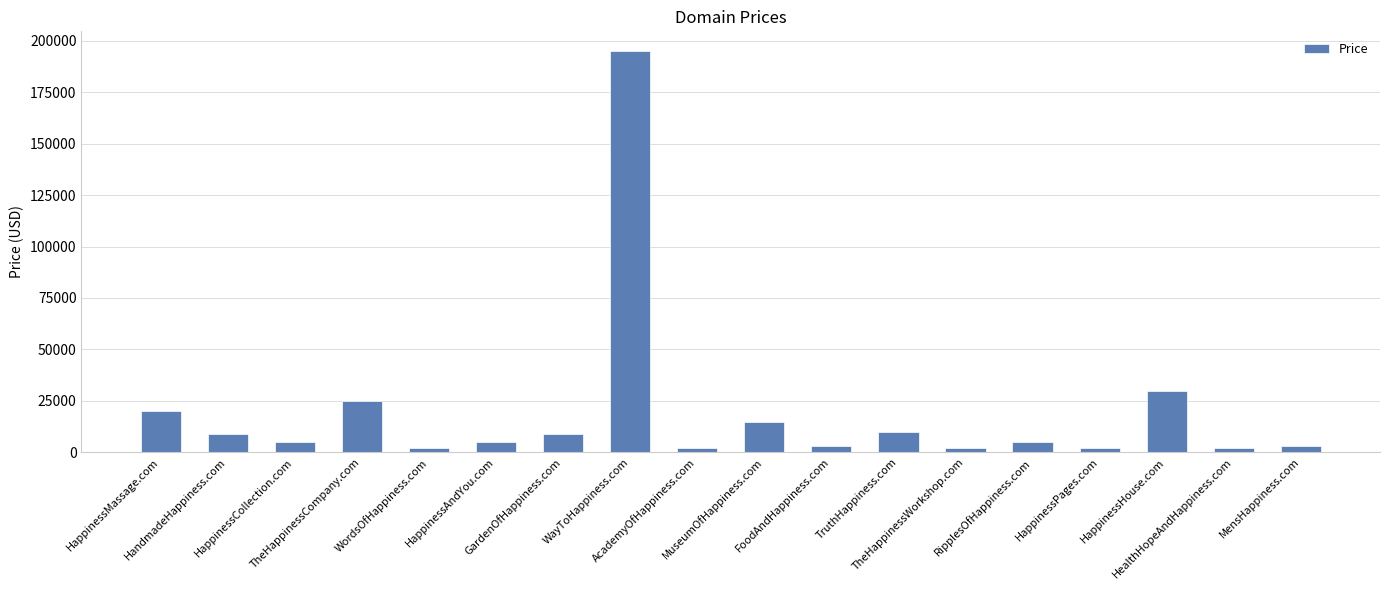

What is the maximum value shown in the chart?

194888